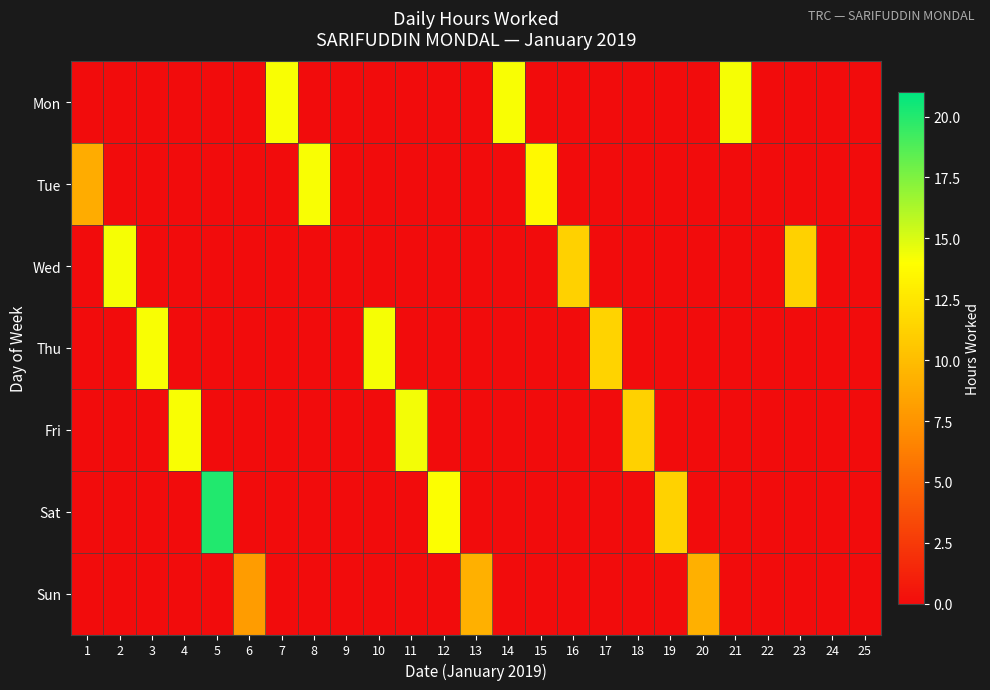

Between 6 and 16, which series saw the biggest shift?

row_2